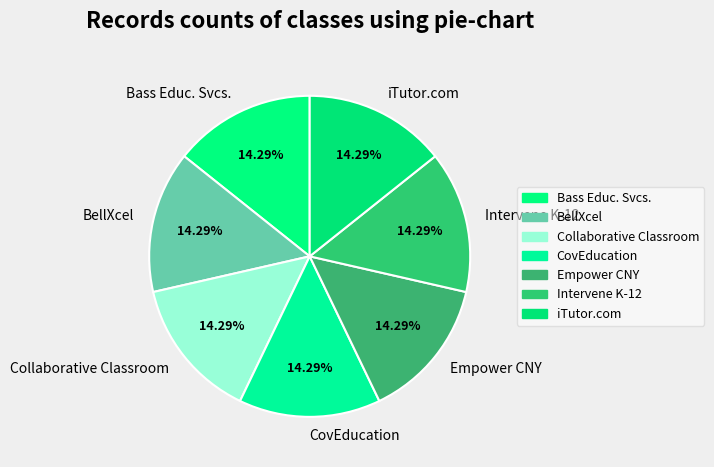

Is the sum of BellXcel and CovEducation greater than half?

No